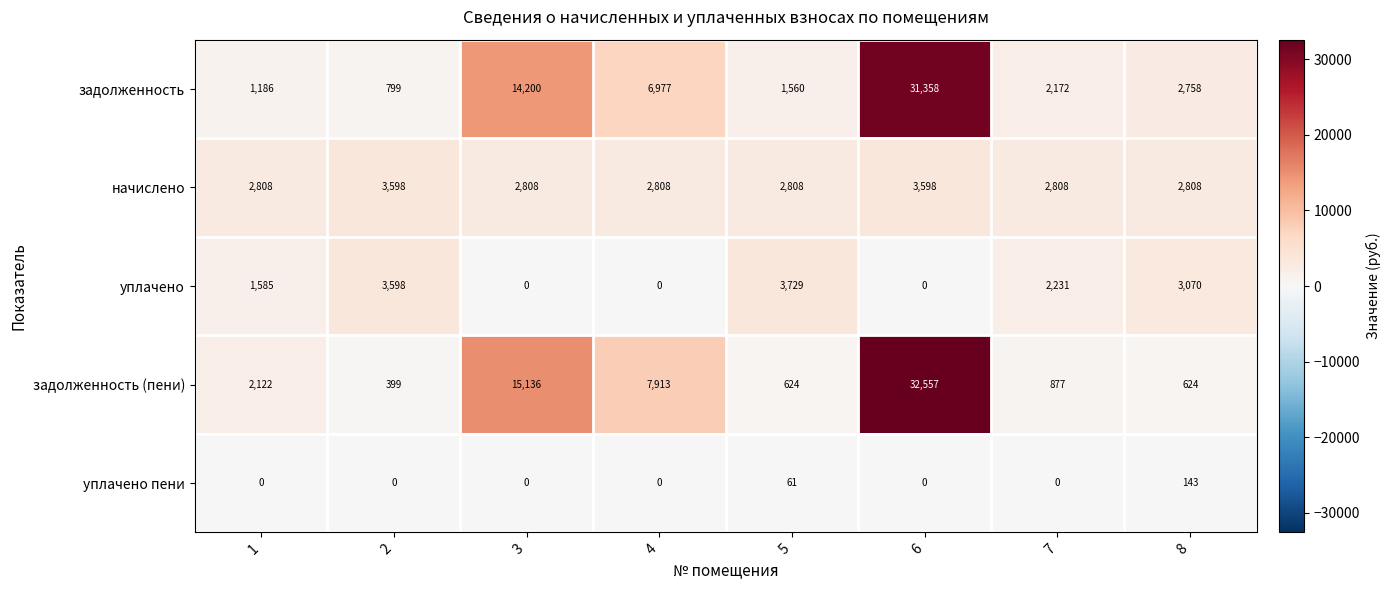

Which series has the widest spread of values?

задолженность (пени)